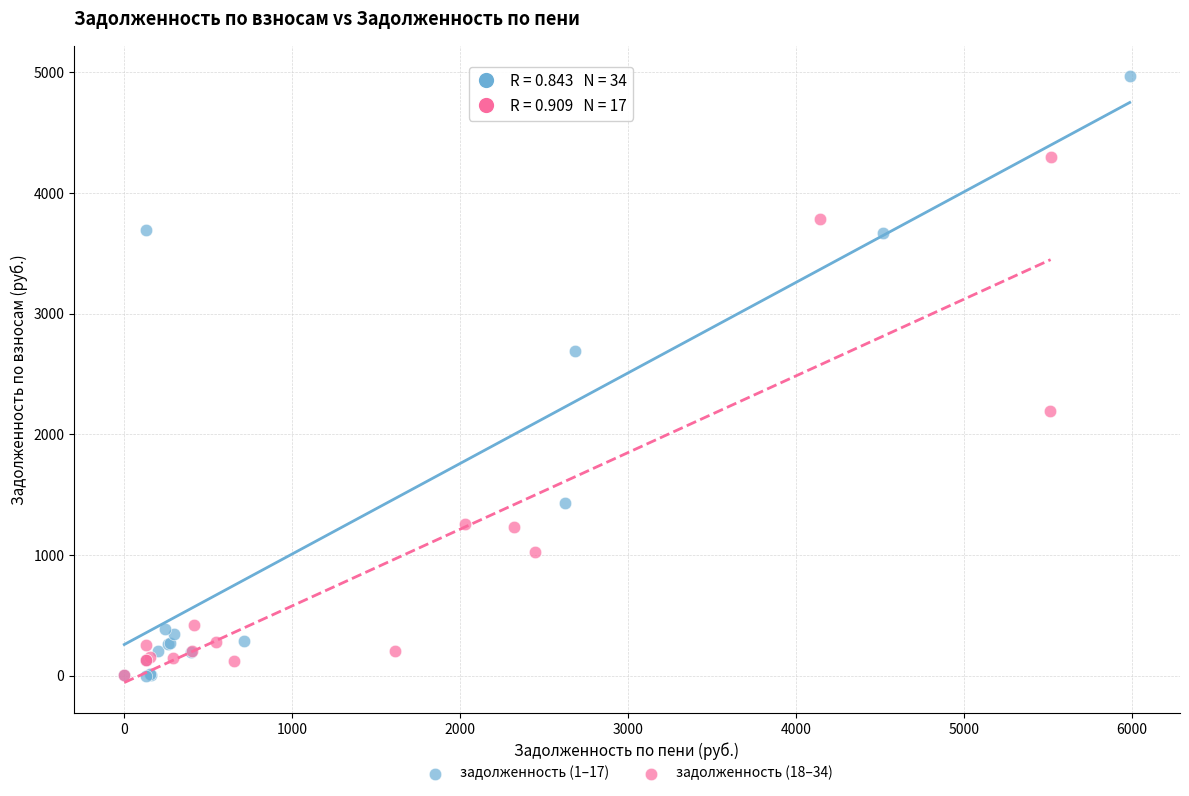

Which series contains the highest Y value?

задолженность (1–17)